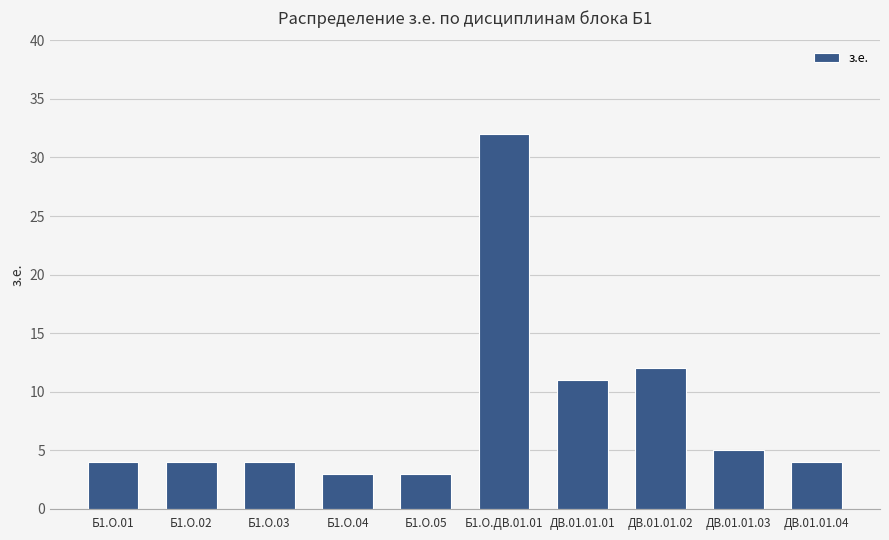

True or false: the data shows 5 at ДВ.01.01.03.

True